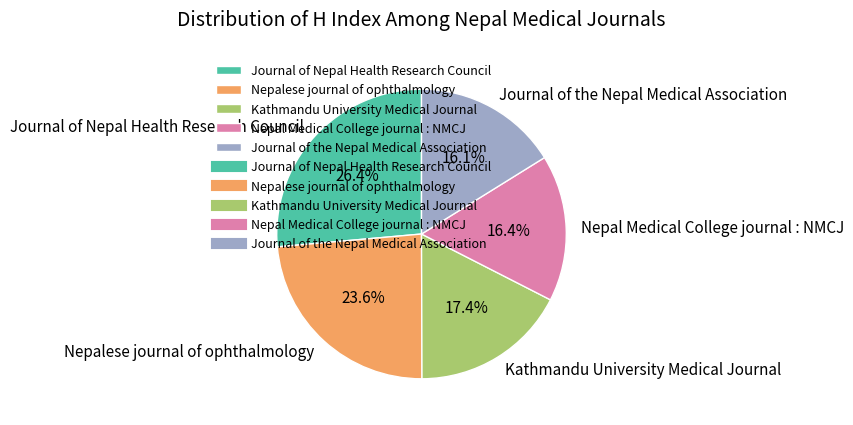

Count the number of slices in the pie.

5